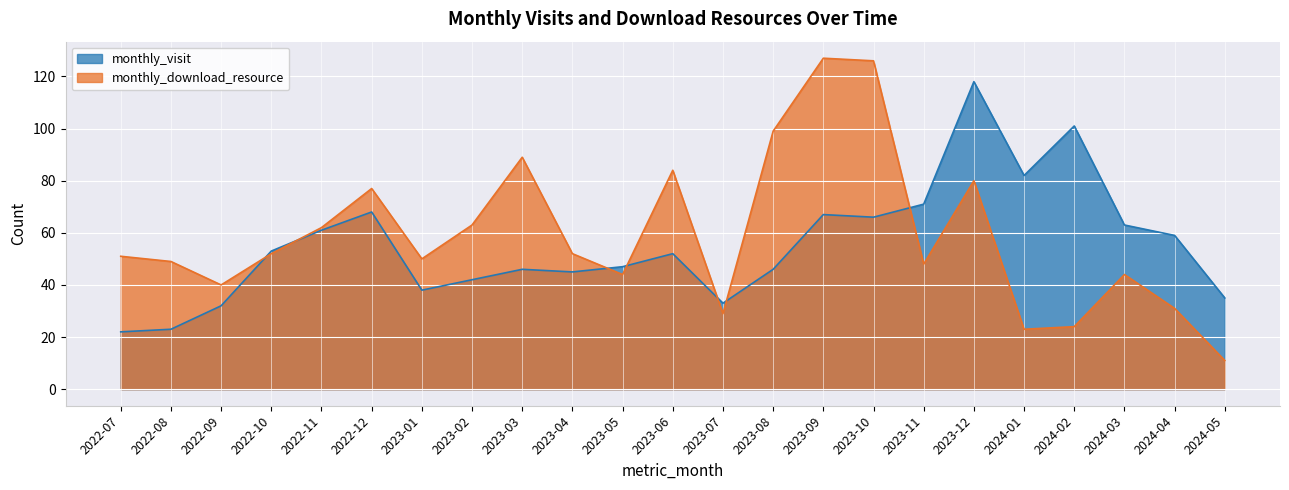

What is the difference between the monthly_download_resource values at 2022-07 and 2023-06?

33